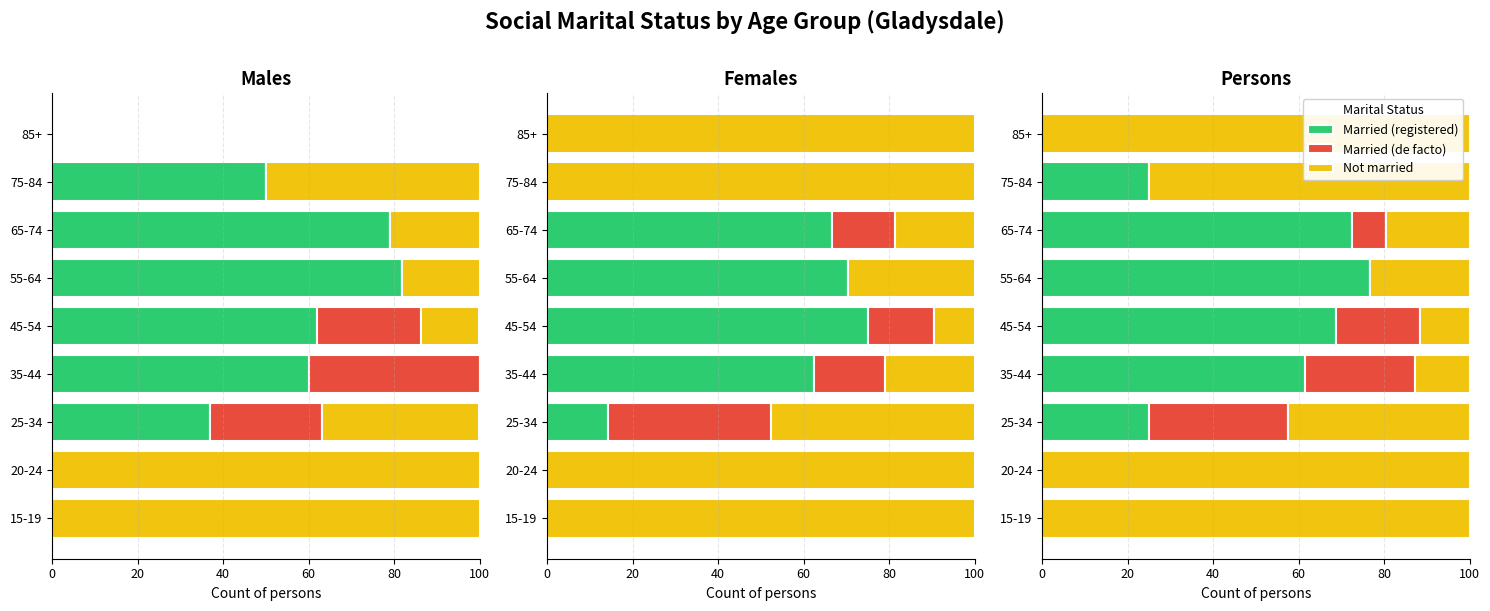

Does the chart contain any negative values?

No